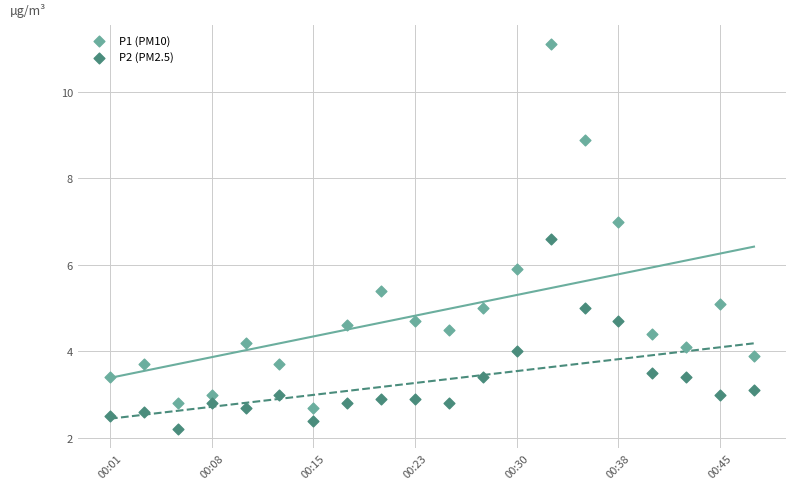

Across all series, what Y value is closest to 6?

5.9